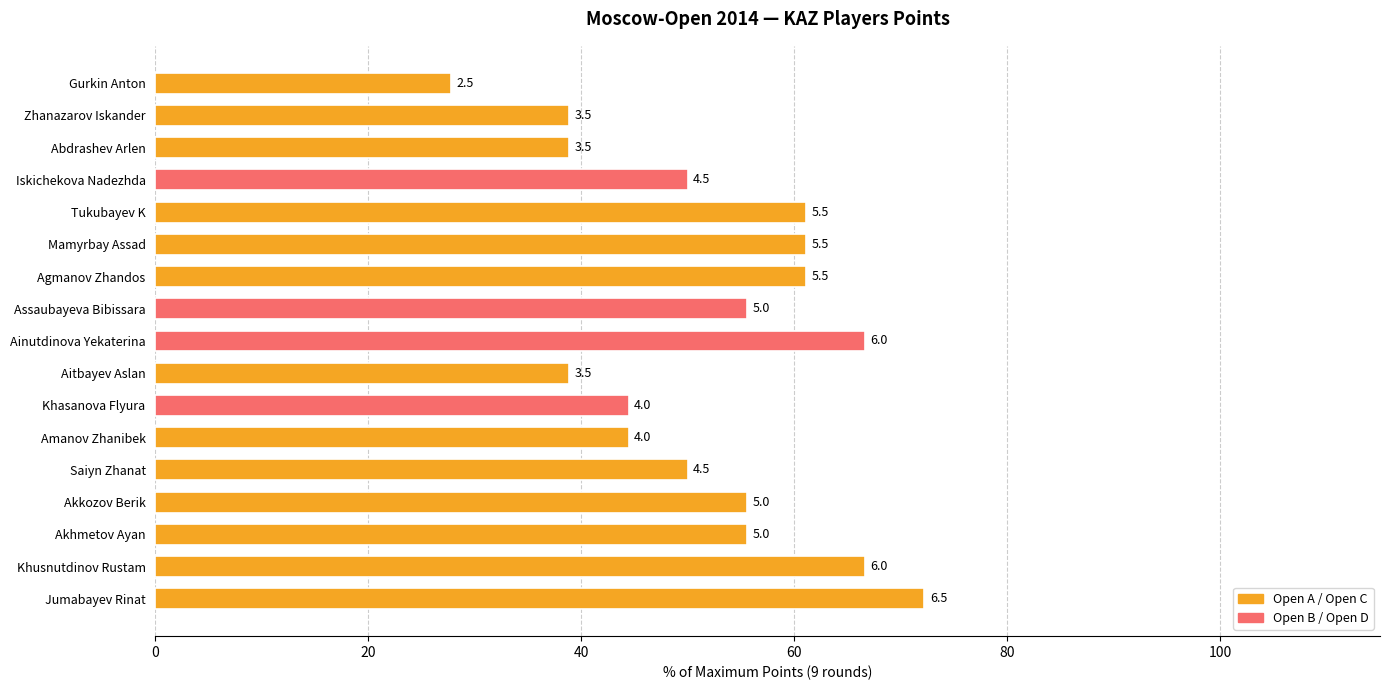

How many bars are there in total?

17